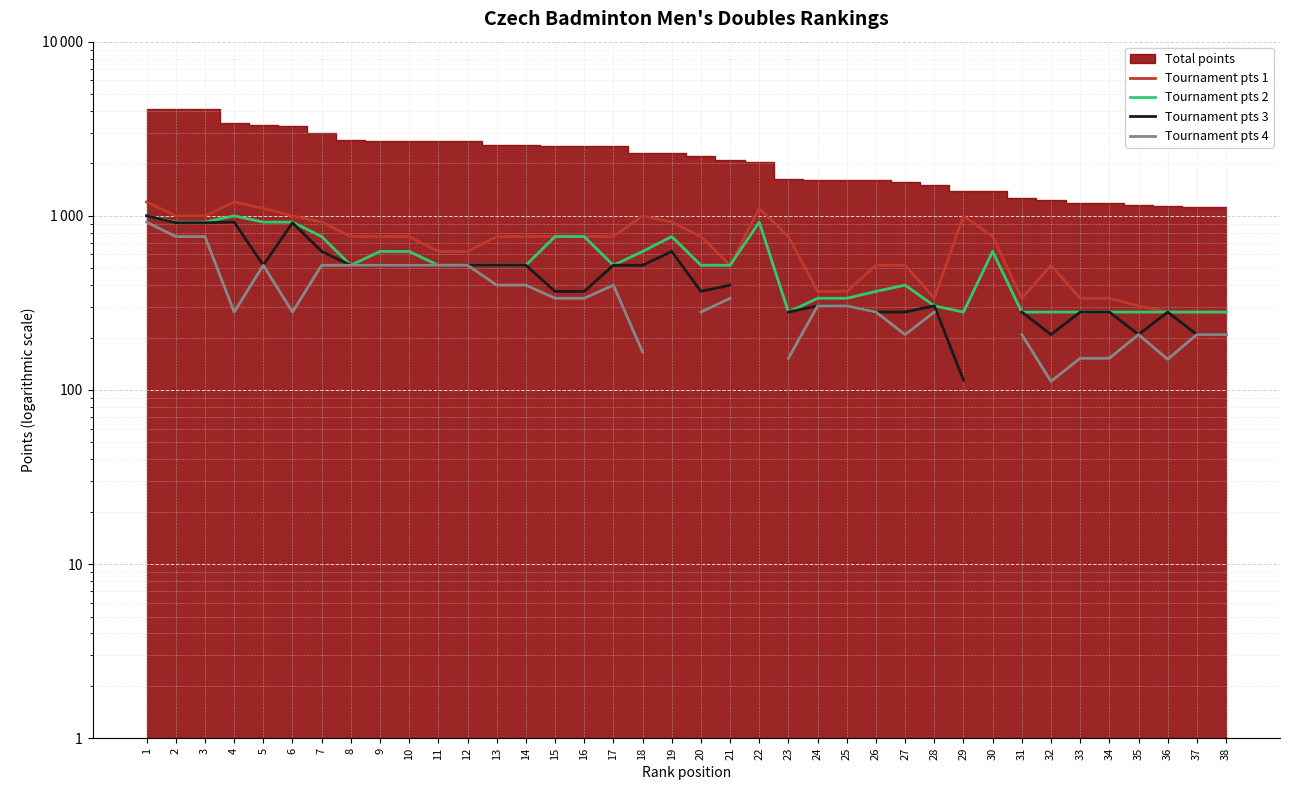

The value of Tournament pts 2 at 14 is 520.0. True or false?

True